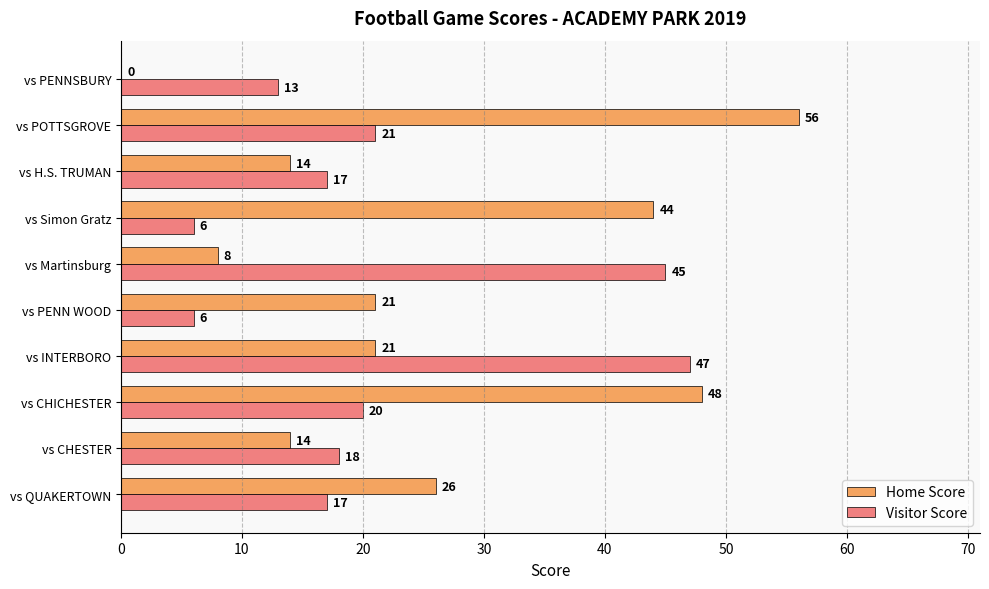

What is the total value across all series at vs CHICHESTER?

68